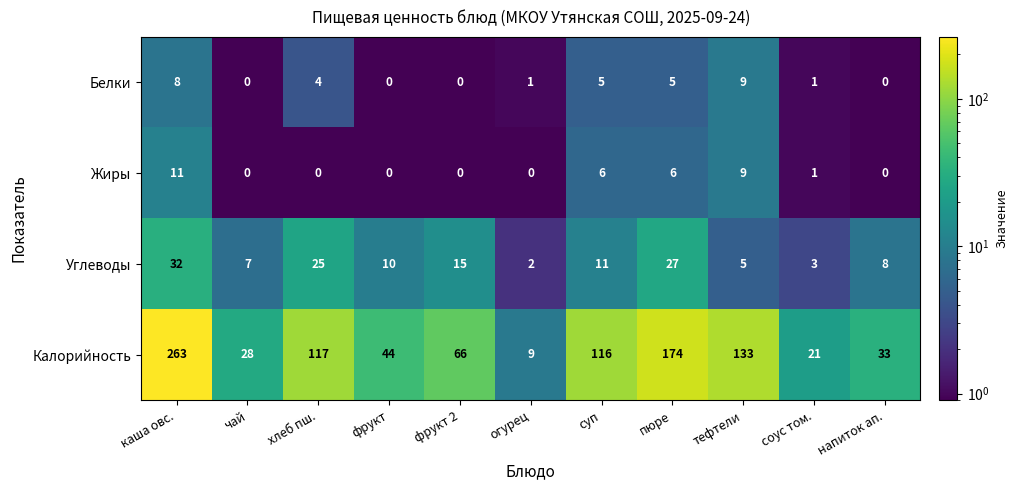

What is the approximate value of Углеводы at чай?

7